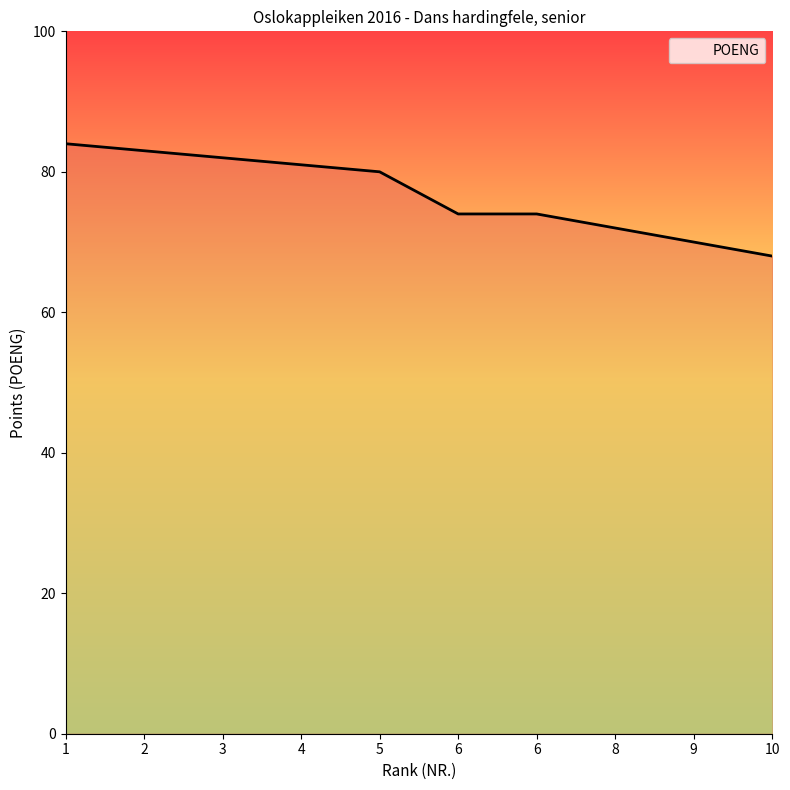

Rank the categories by value from lowest to highest.

10, 9, 8, 6, 6, 5, 4, 3, 2, 1